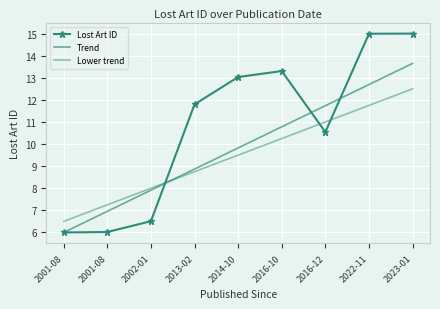

Where is Lower trend nearest to the value 9?

2013-02